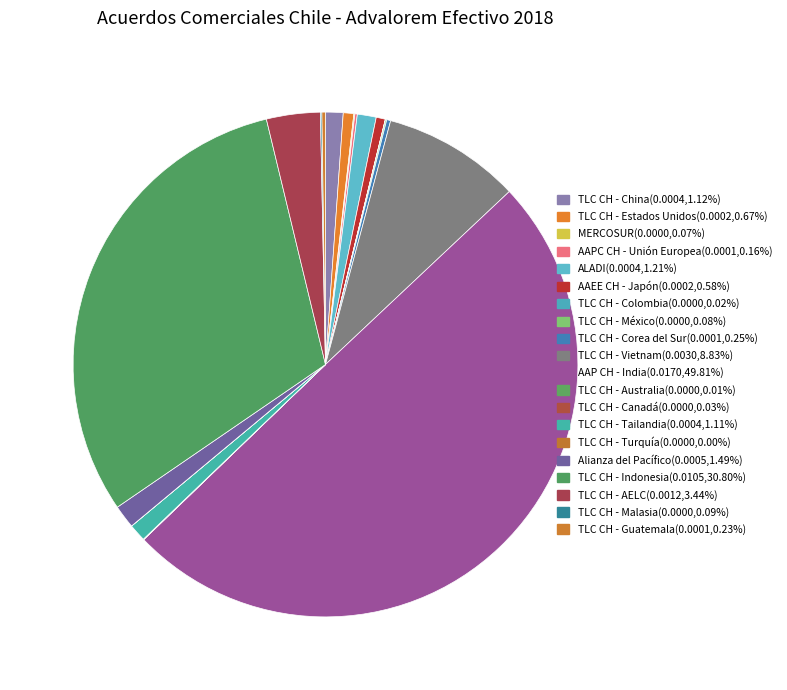

How many segments does this pie chart have?

20